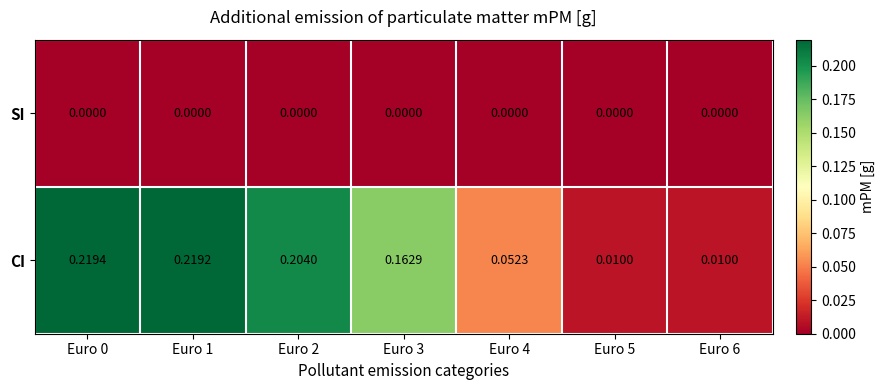

List the series in order of their peak value, highest first.

CI, SI